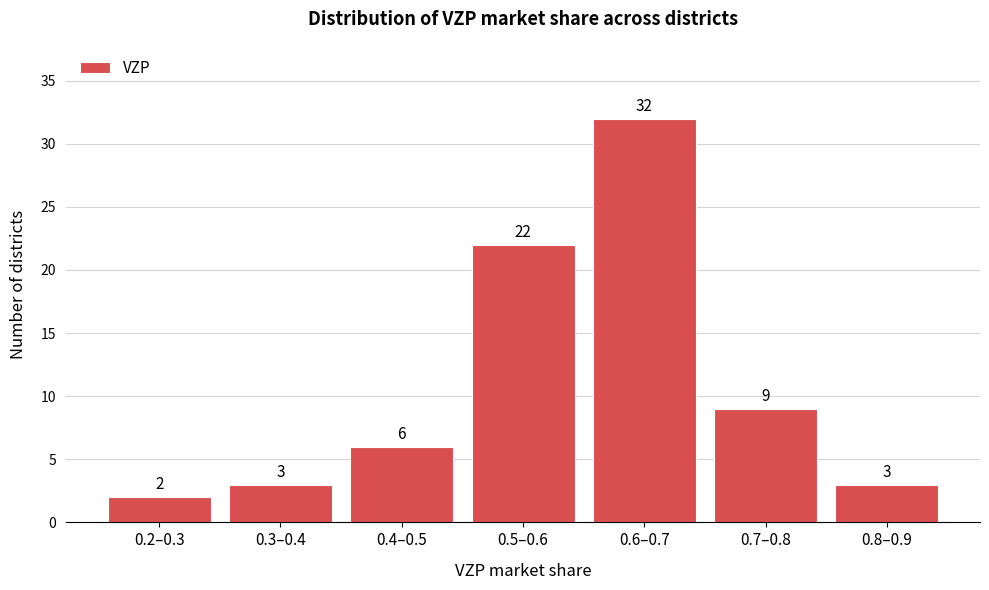

Reading right to left, transcribe all the data shown in this chart.

3	9	32	22	6	3	2